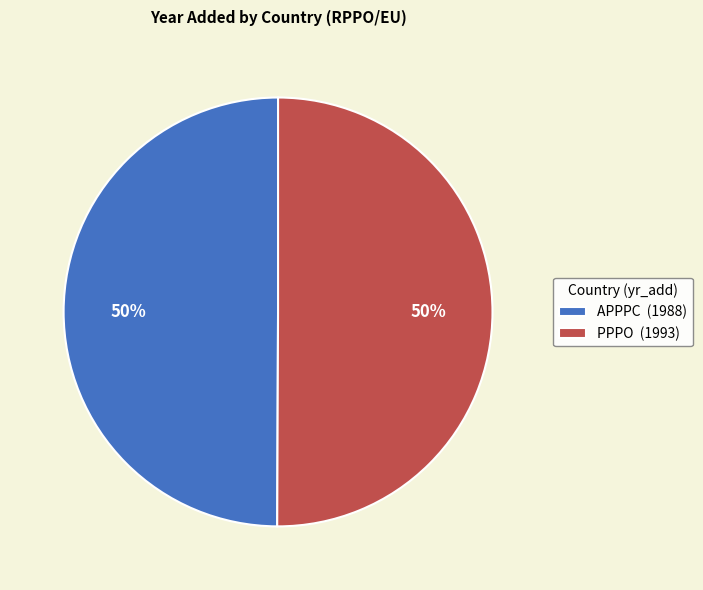

Do APPPC (1988) and PPPO (1993) together represent more than half of the pie?

Yes